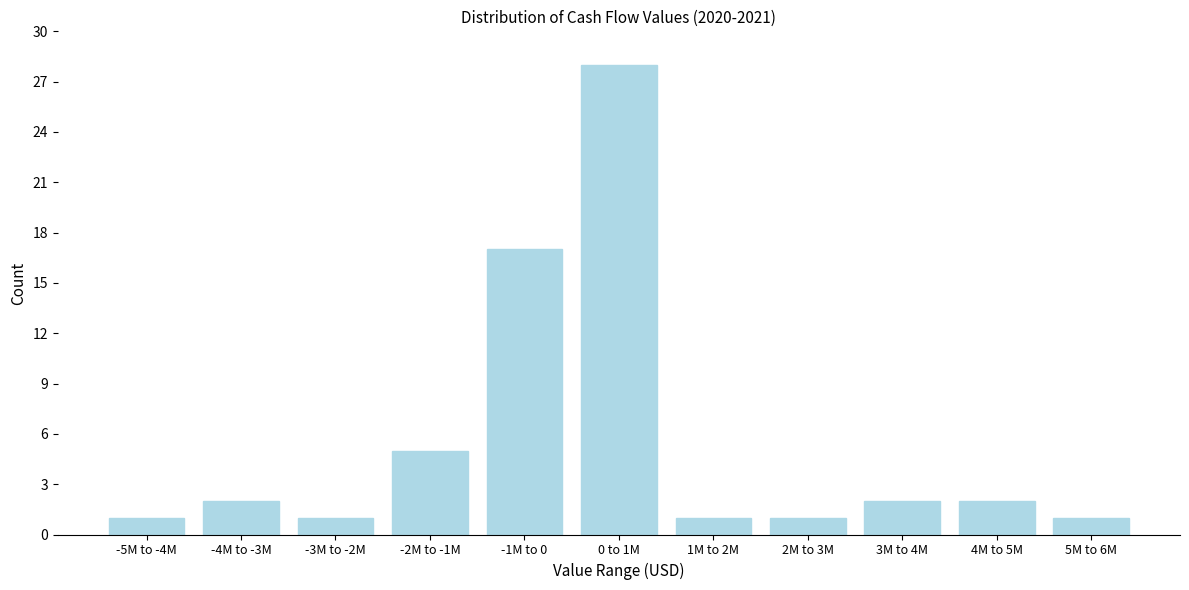

Reading left to right, transcribe all the data shown in this chart.

1	2	1	5	17	28	1	1	2	2	1